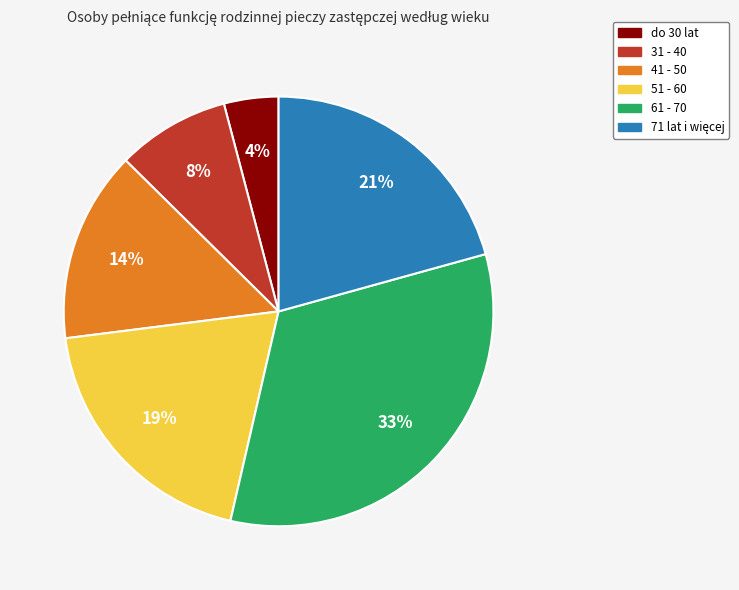

To the nearest percent, what is the average slice percentage?

17%